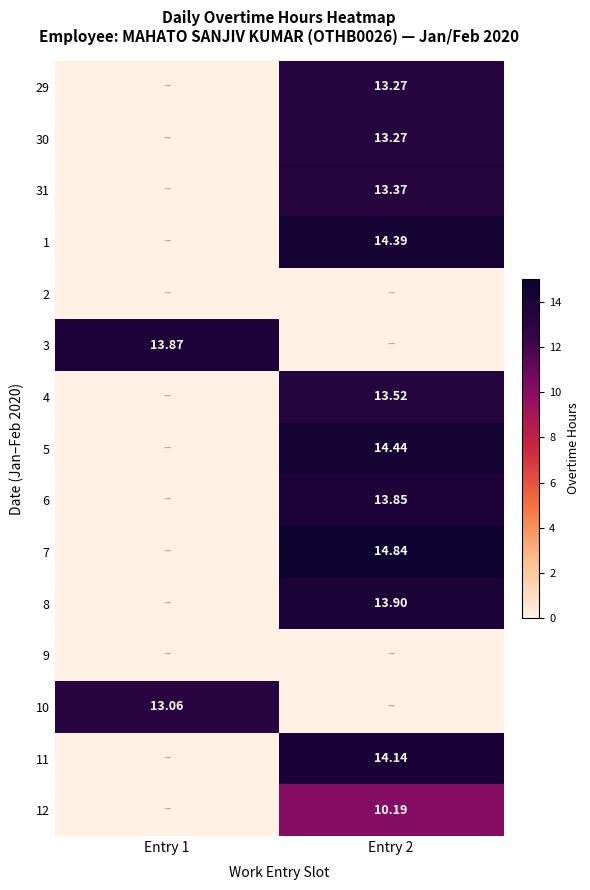

At which category is the sum across all series the highest?

Entry 2